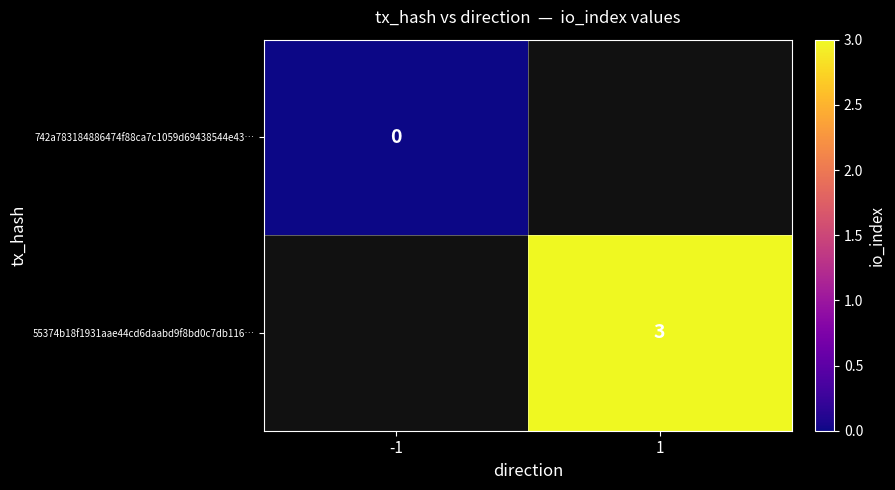

True or false: 55374b18f1931aae44cd6daabd9f8bd0c7db116… has a value of 3 at 1.

True